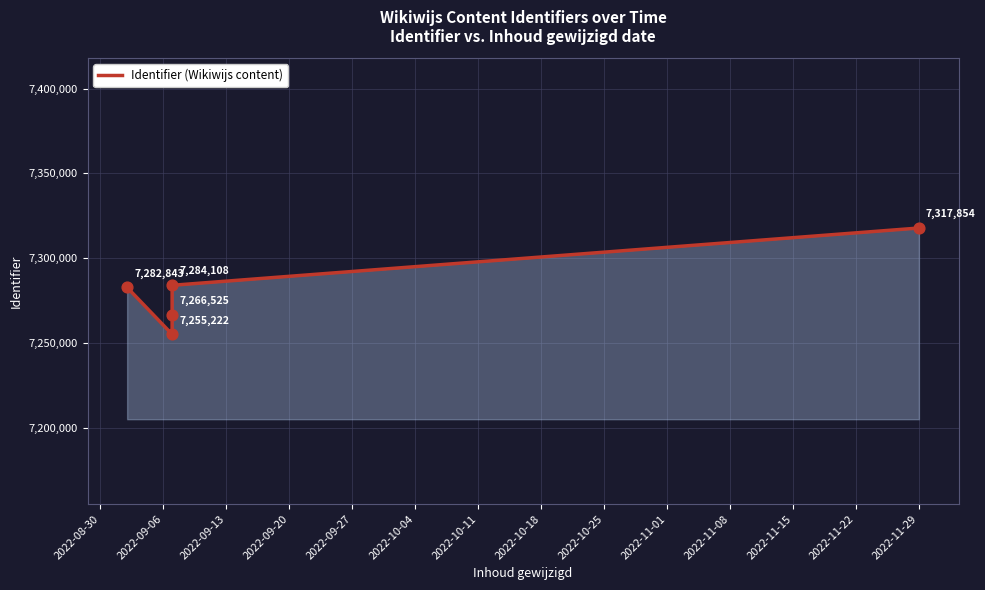

What is the ratio of the value at 2022-09-20 to the value at 2022-09-27?

1.0